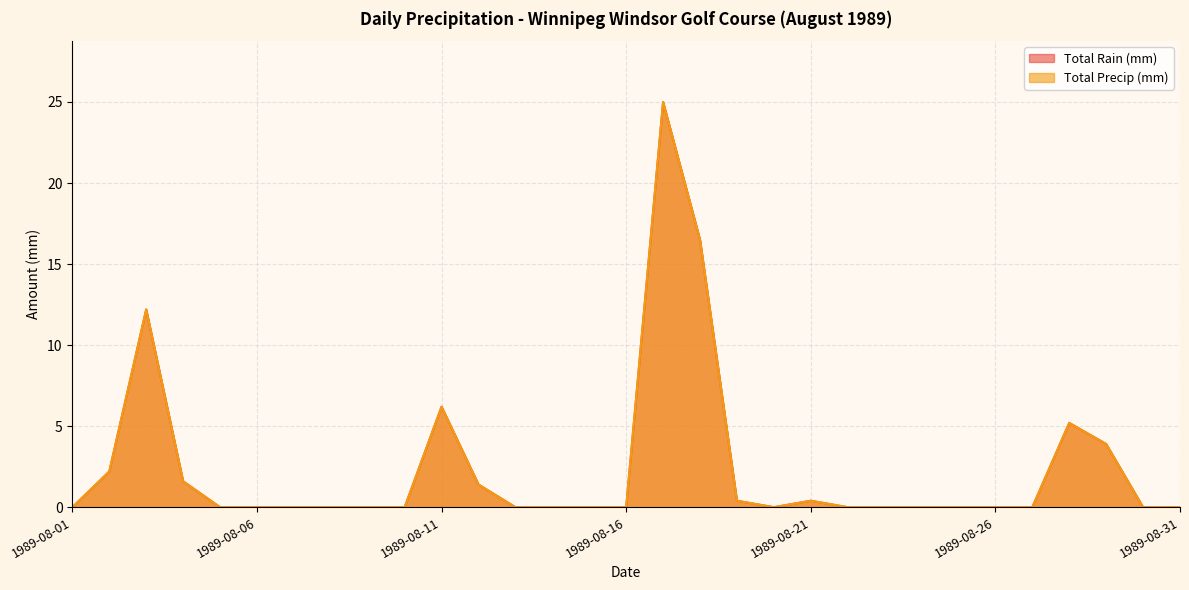

Which series has the largest range (max minus min)?

Total Rain (mm)